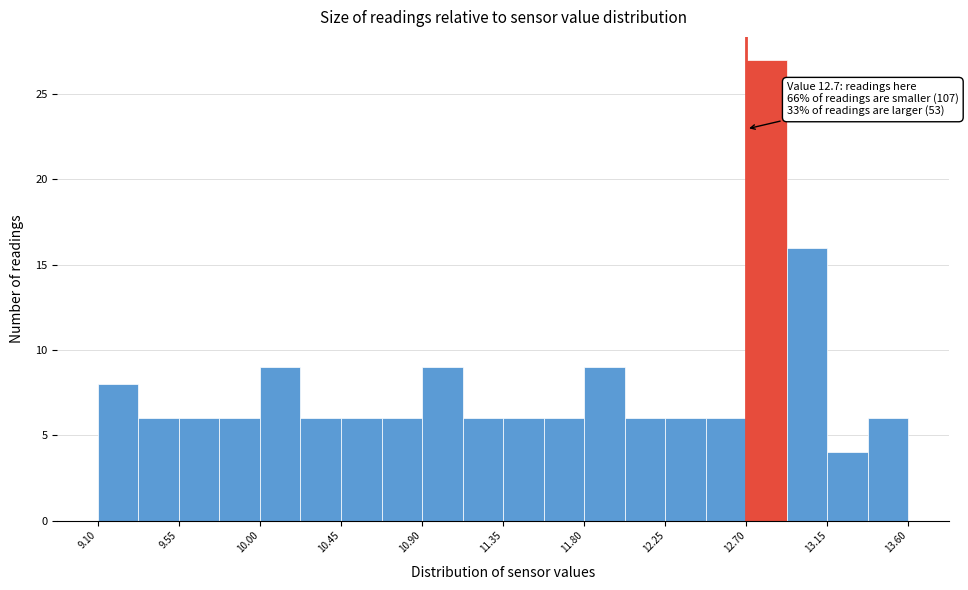

Which range on the x-axis has the tallest bar?

12.700 to 12.925